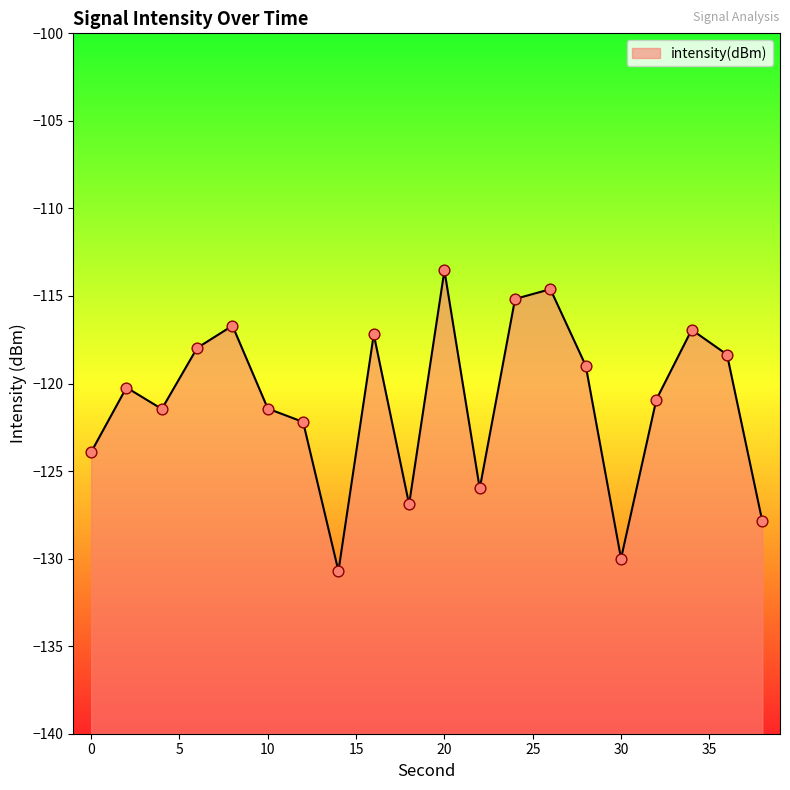

Which has a higher value, 6 or 24?

24